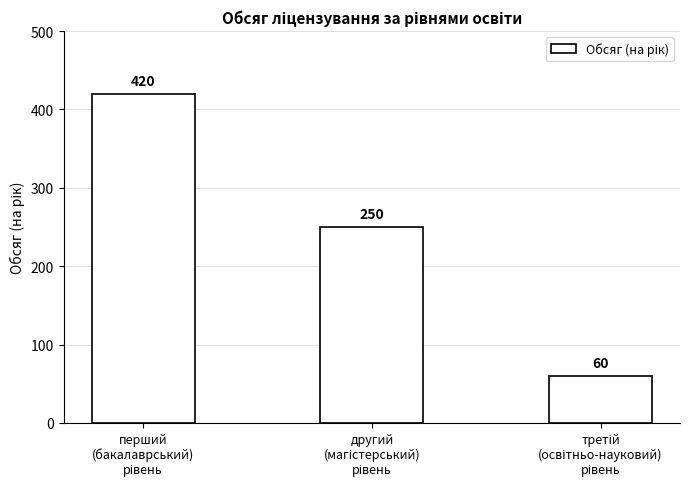

What is the smallest value displayed?

60